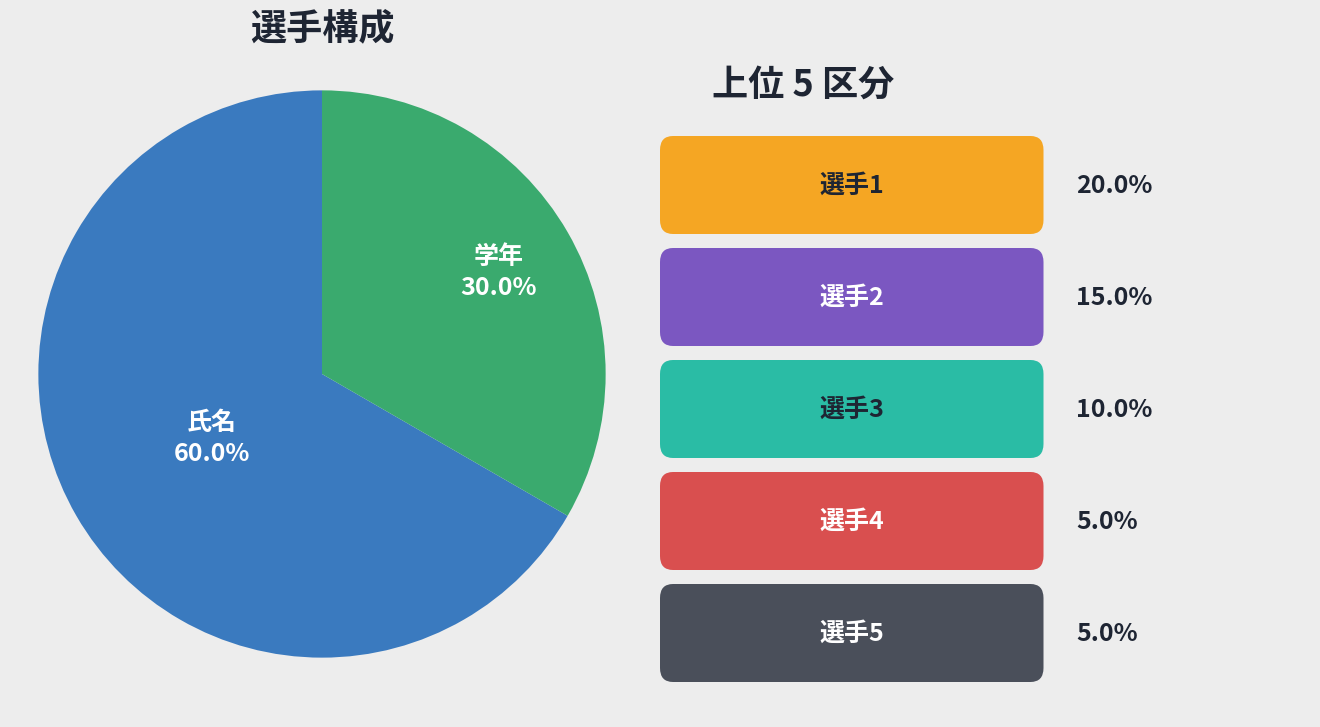

Count the number of slices in the pie.

5